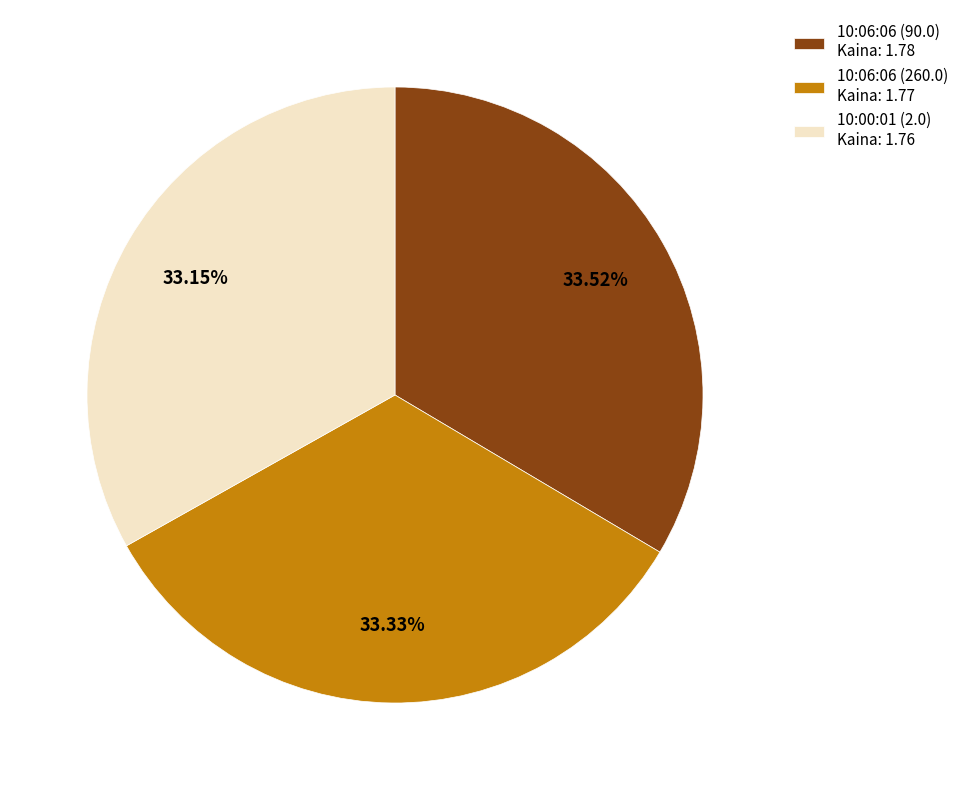

Count the number of slices in the pie.

3